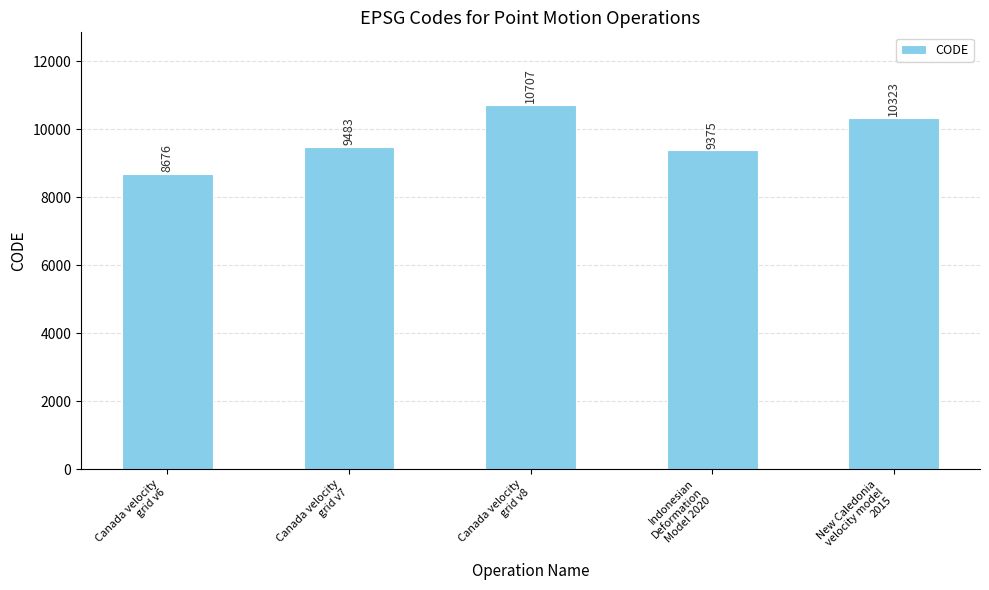

What is the average value?

9713